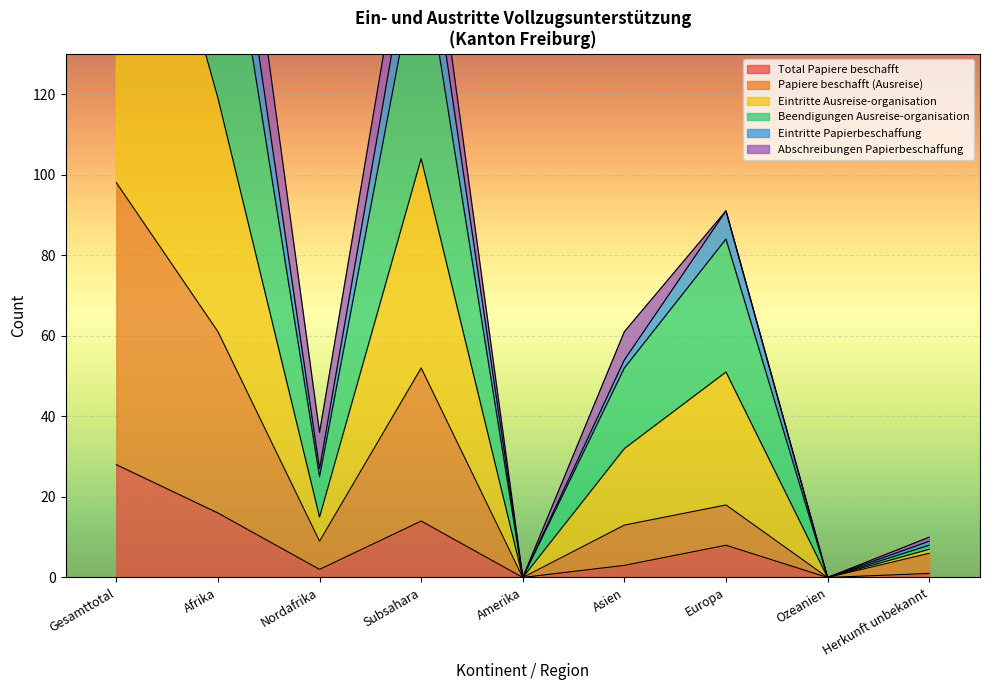

True or false: Total Papiere beschafft has a value of 3 at Europa.

False